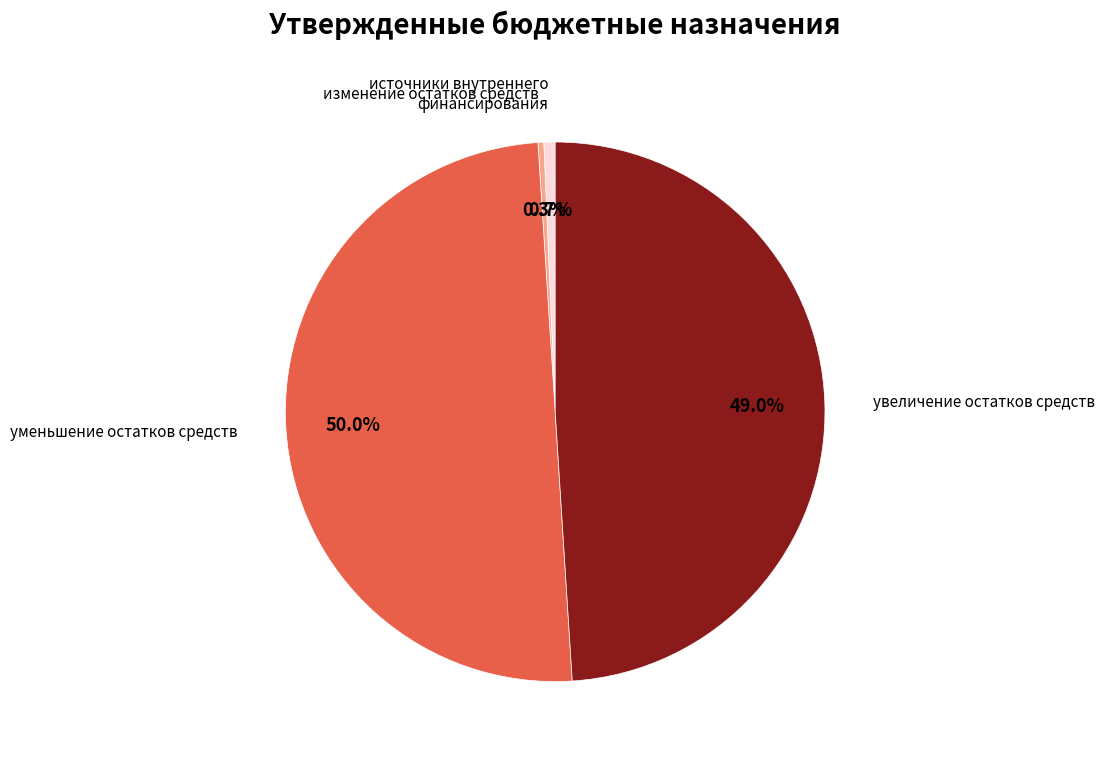

To the nearest percent, what is the difference between the largest and smallest slice percentages?

50%